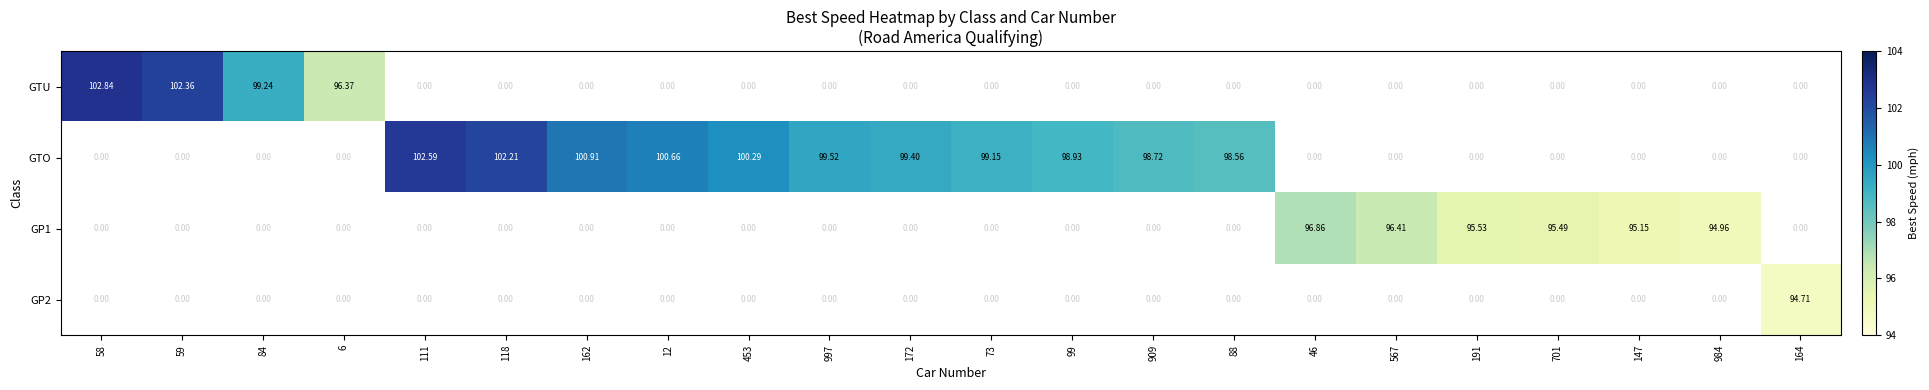

Is the value of GP1 at 567 greater than the value of GTO at 88?

No